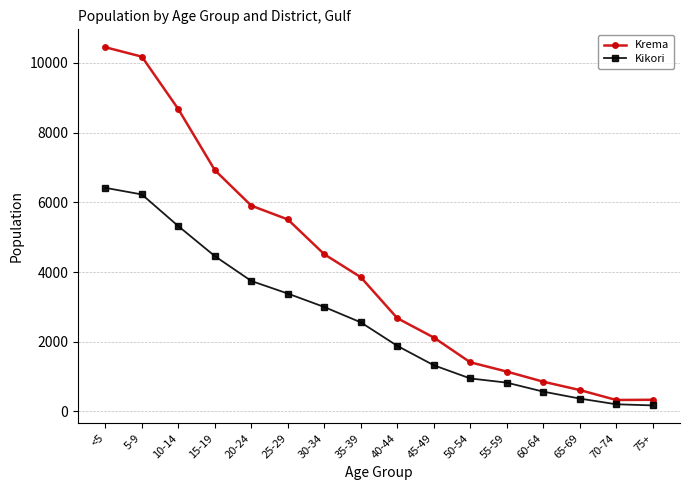

True or false: Kikori and Krema cross at least once.

False